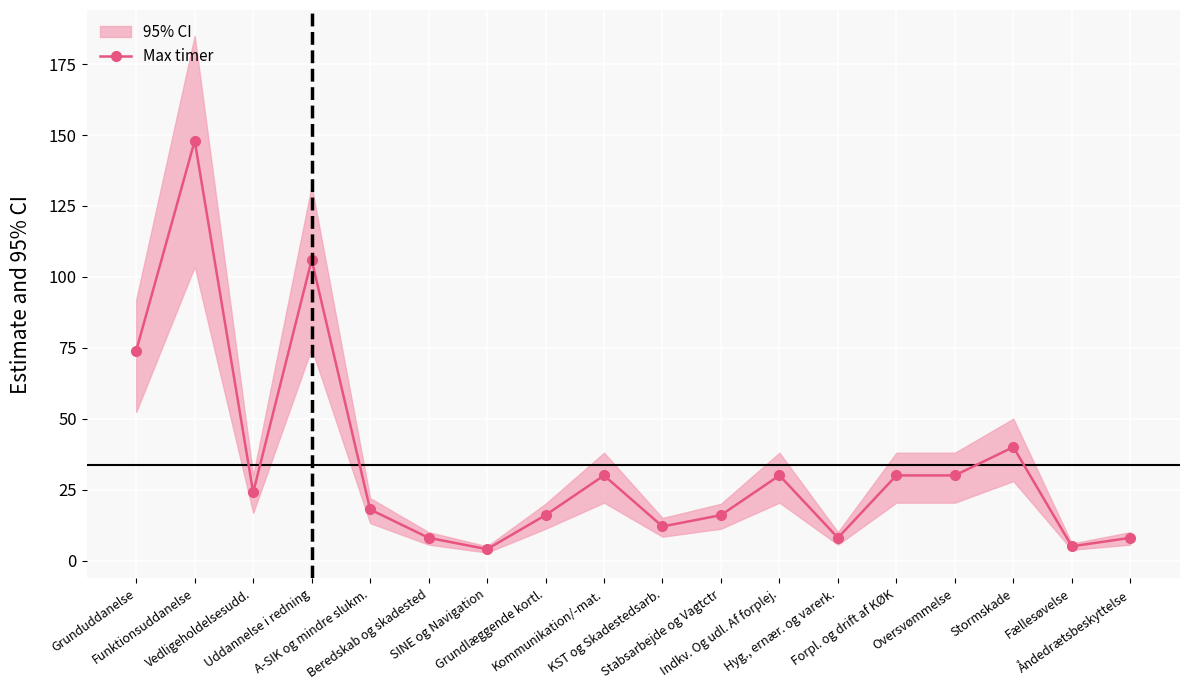

What is the difference between the values at Åndedrætsbeskyttelse and Funktionsuddanelse?

140